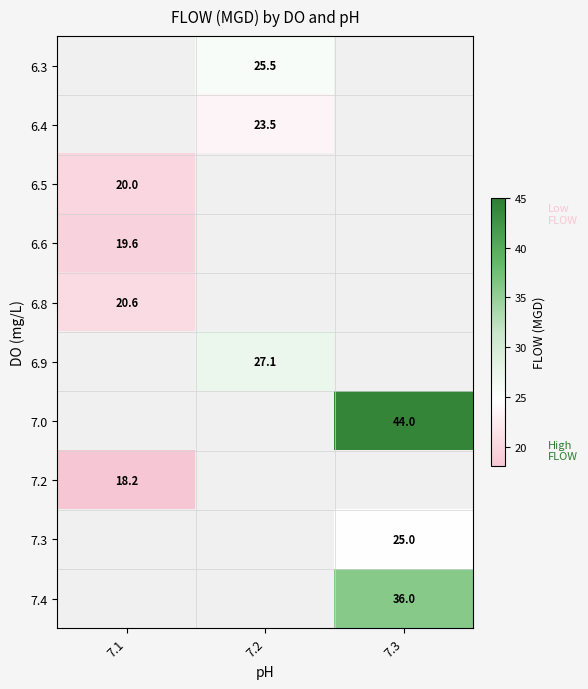

What is the spread (max minus min) of values at 7.2?

3.6